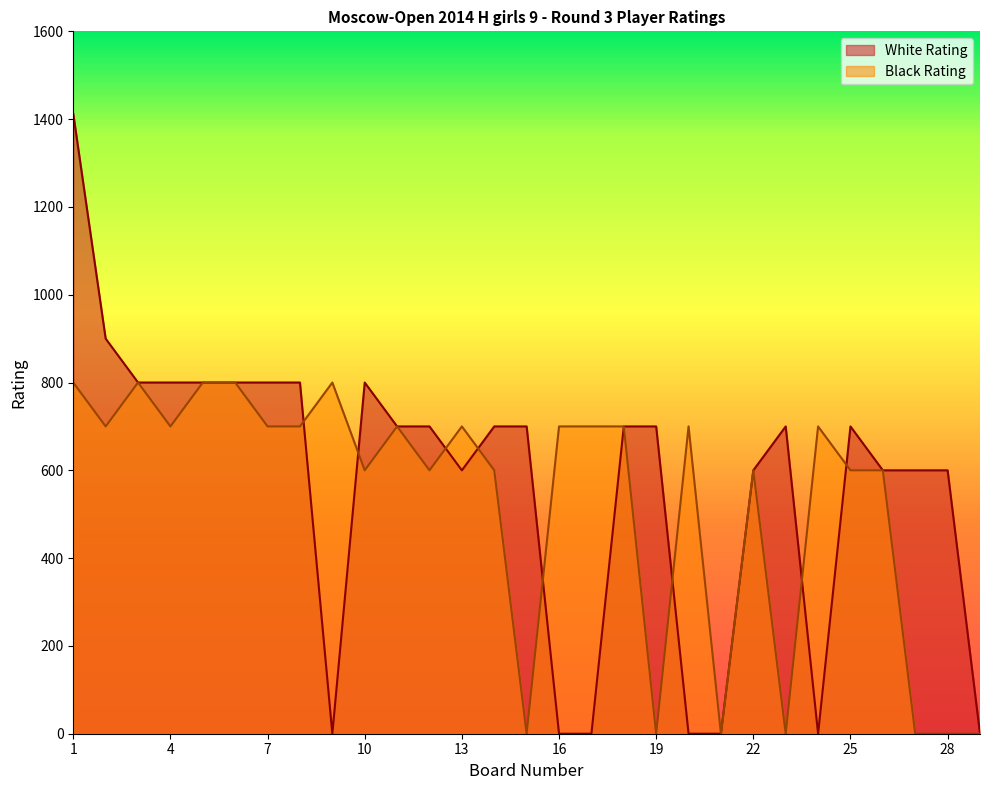

Is it true that White Rating equals 1432 at 6?

False